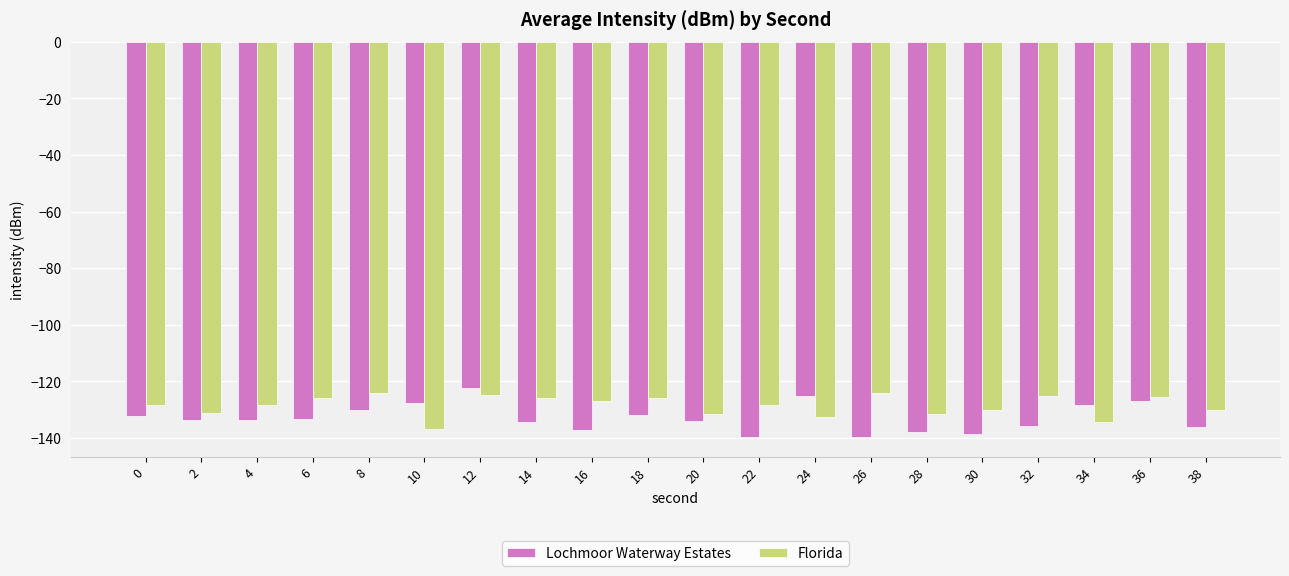

Count the number of categories in the chart.

20